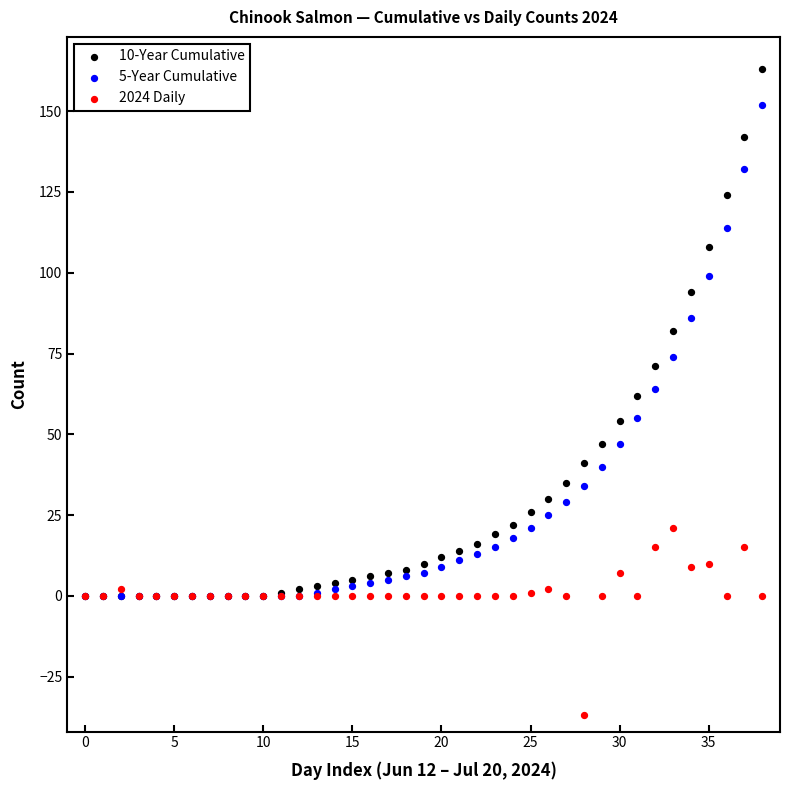

What are all the series names shown in the legend?

10-Year Cumulative, 5-Year Cumulative, 2024 Daily